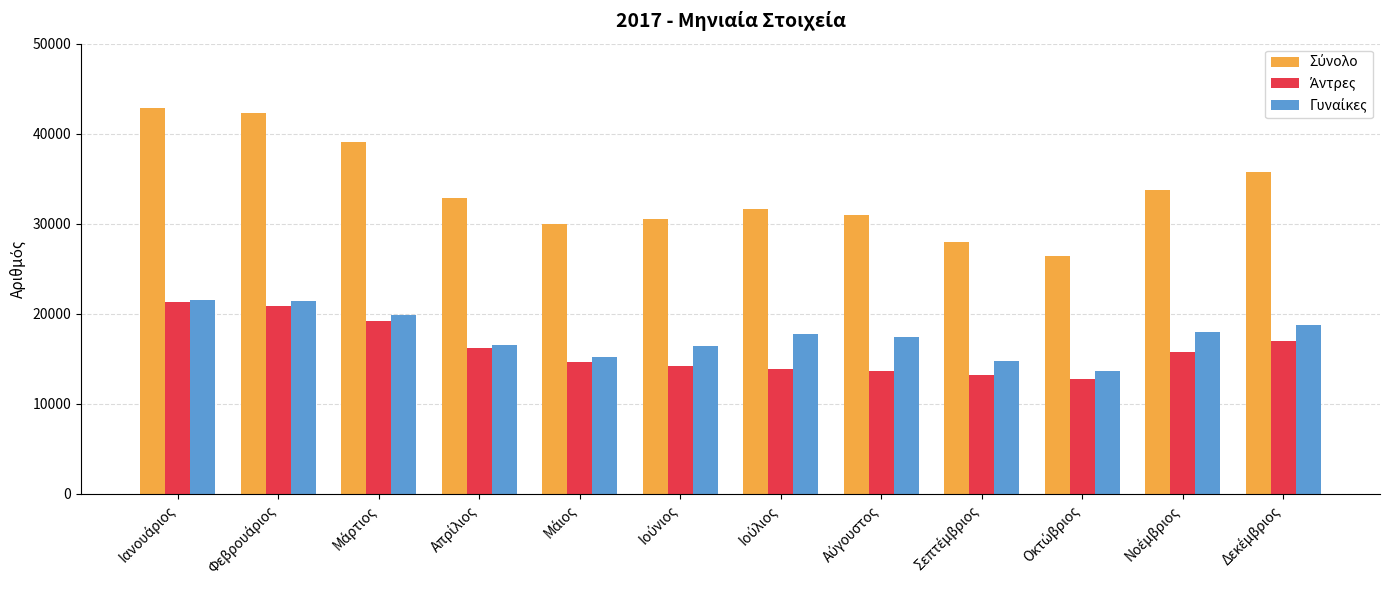

What is the smallest value displayed?

12741